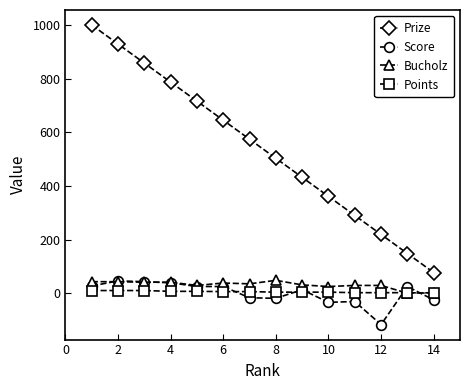

True or false: Score and Prize intersect in this chart.

False